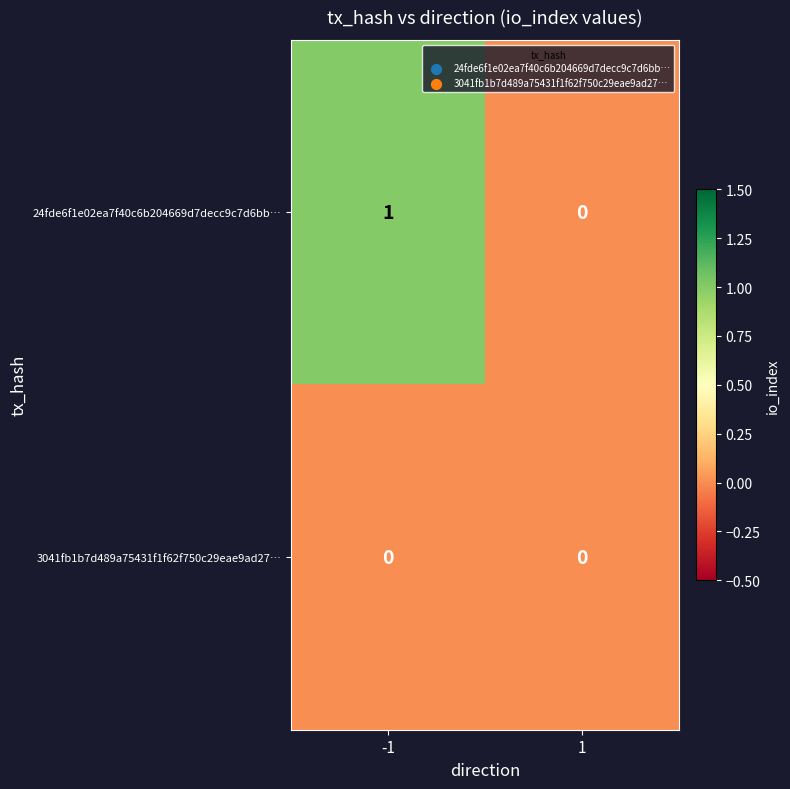

At which category is the sum across all series the highest?

-1